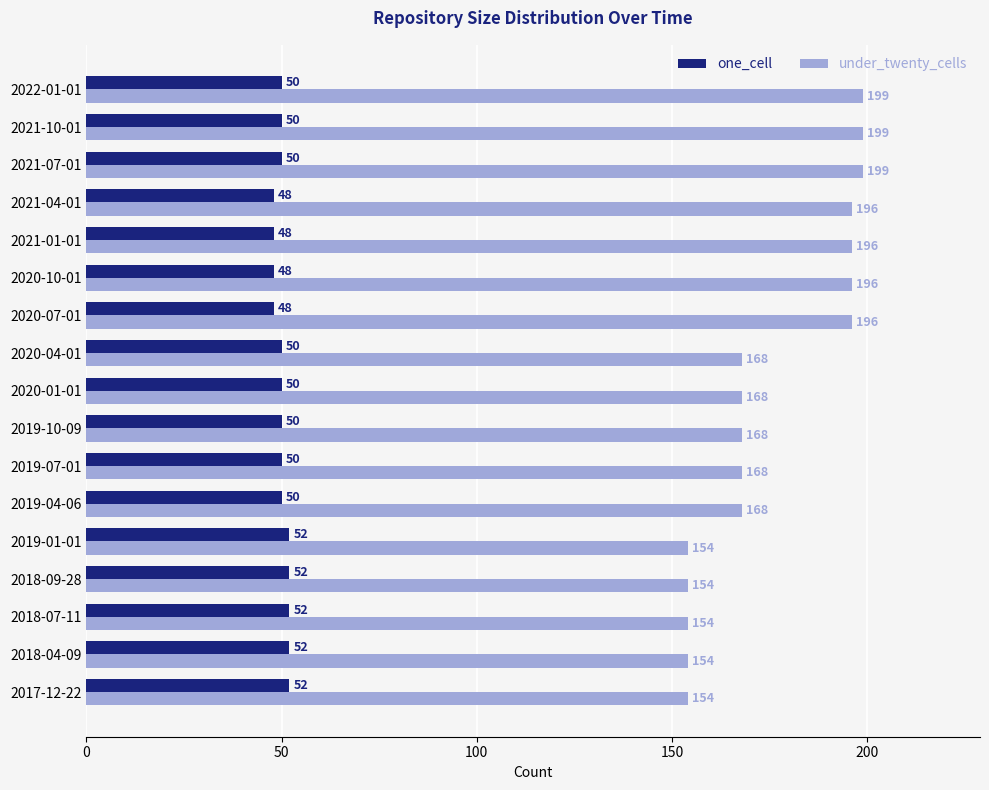

Count the number of data series in this chart.

2